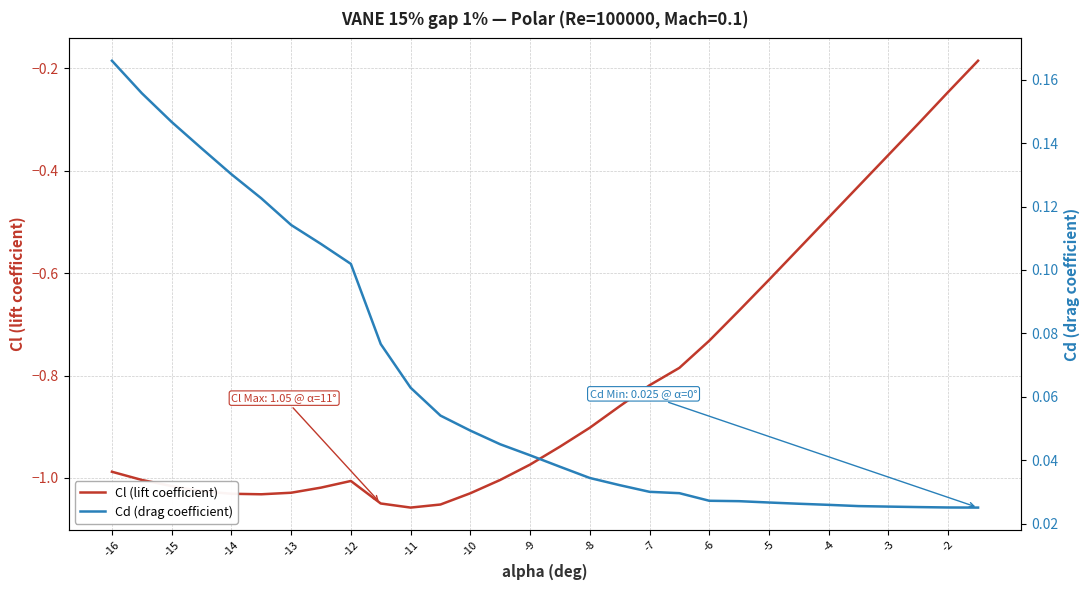

The value of Cl (lift coefficient) at -12 is -1.0. True or false?

True